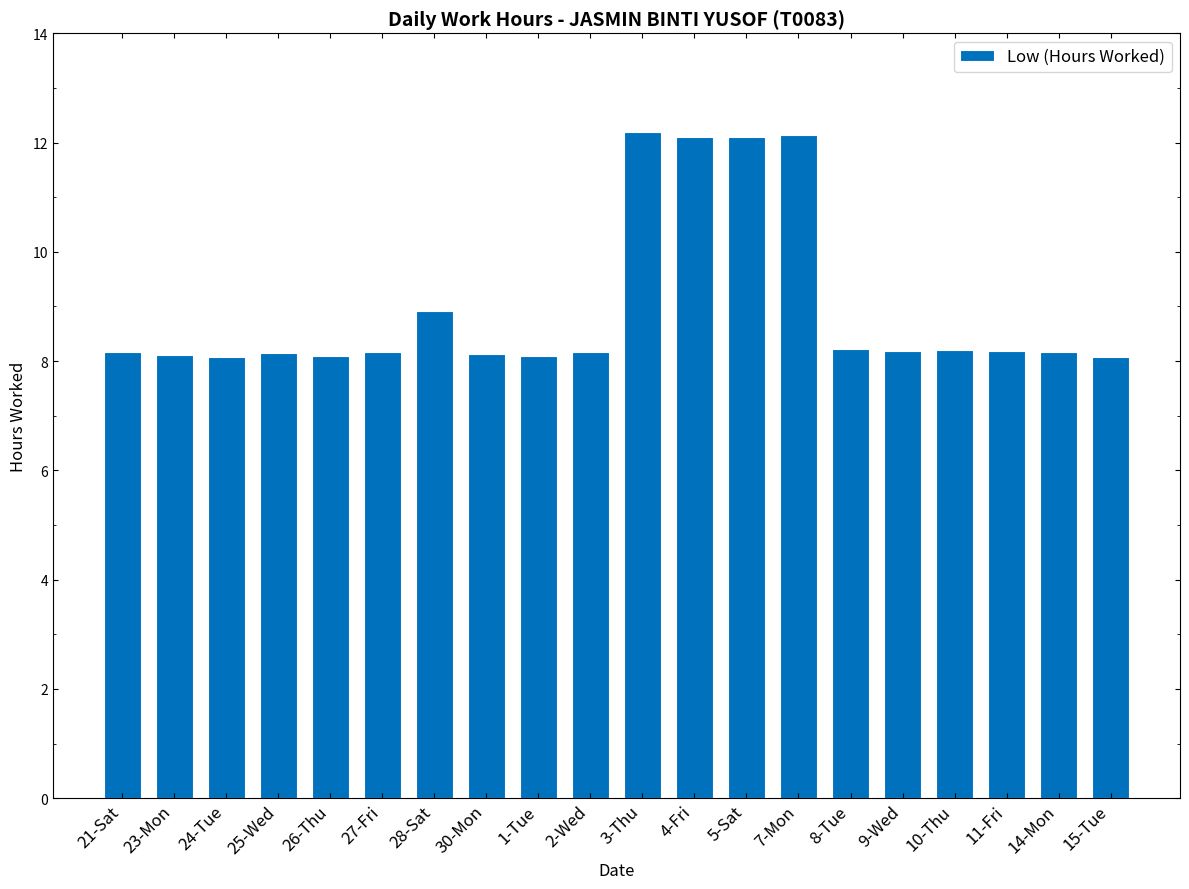

What is the value of the 11th bar from the left?

12.2